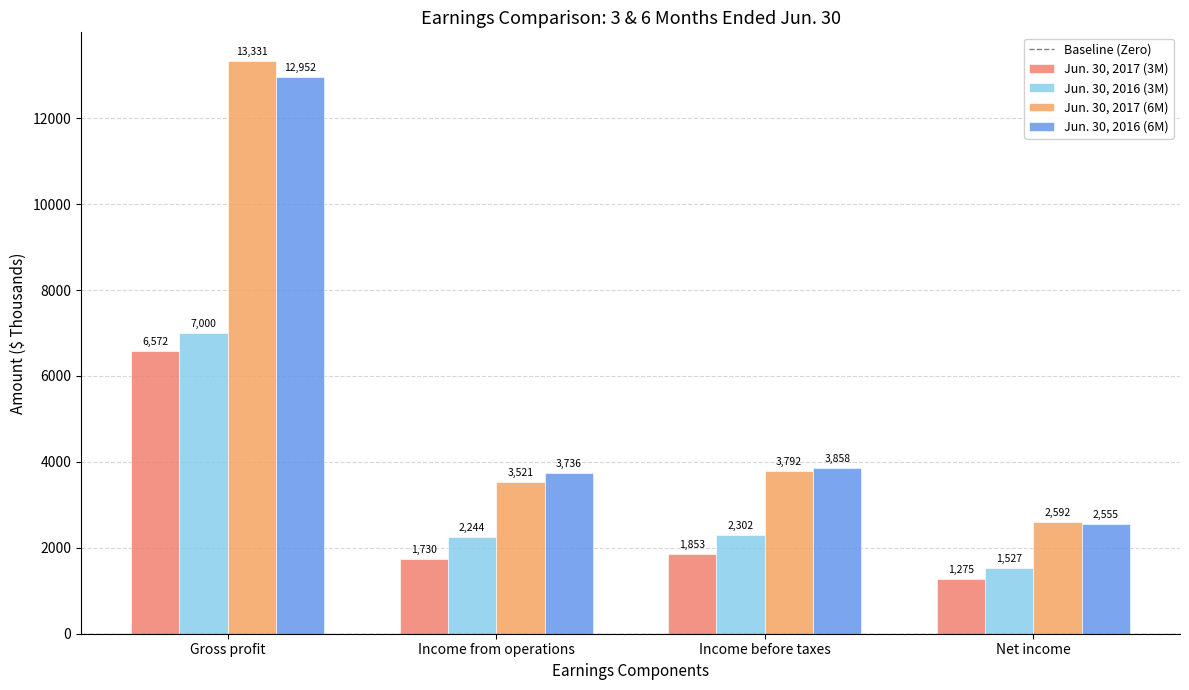

What is the sum of the Jun. 30, 2016 (3M) values at Income before taxes and Income from operations?

4546